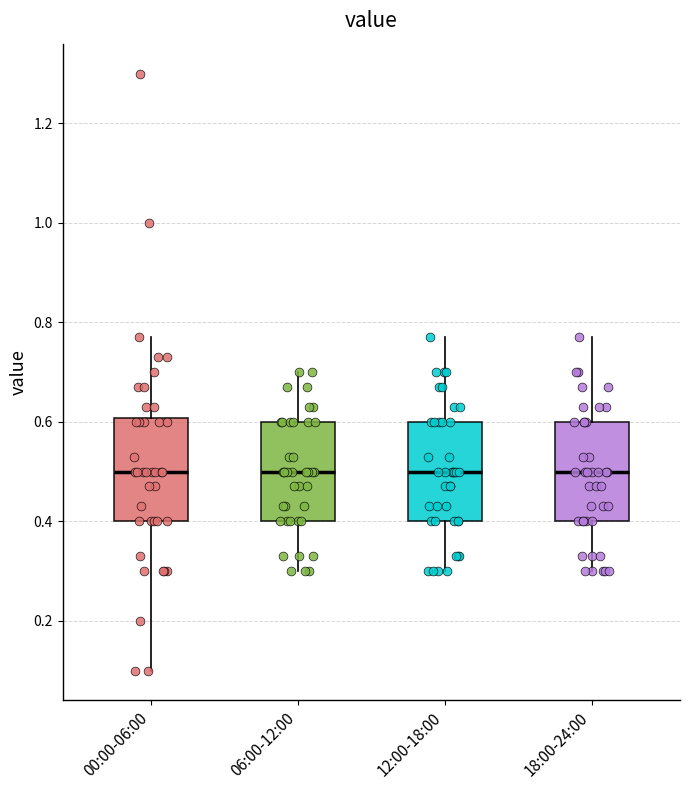

Reading left to right, transcribe this box plot: for each box, give where its median line is, the range the box spans, and where its two whiskers end, as read against the y-axis. The values are not printed on the chart, so give them approximately, as read against the axis.

00:00-06:00: median 0.50, box 0.40 to 0.60, whiskers 0.10 to 0.78
06:00-12:00: median 0.50, box 0.40 to 0.60, whiskers 0.30 to 0.70
12:00-18:00: median 0.50, box 0.40 to 0.60, whiskers 0.30 to 0.78
18:00-24:00: median 0.50, box 0.40 to 0.60, whiskers 0.30 to 0.78